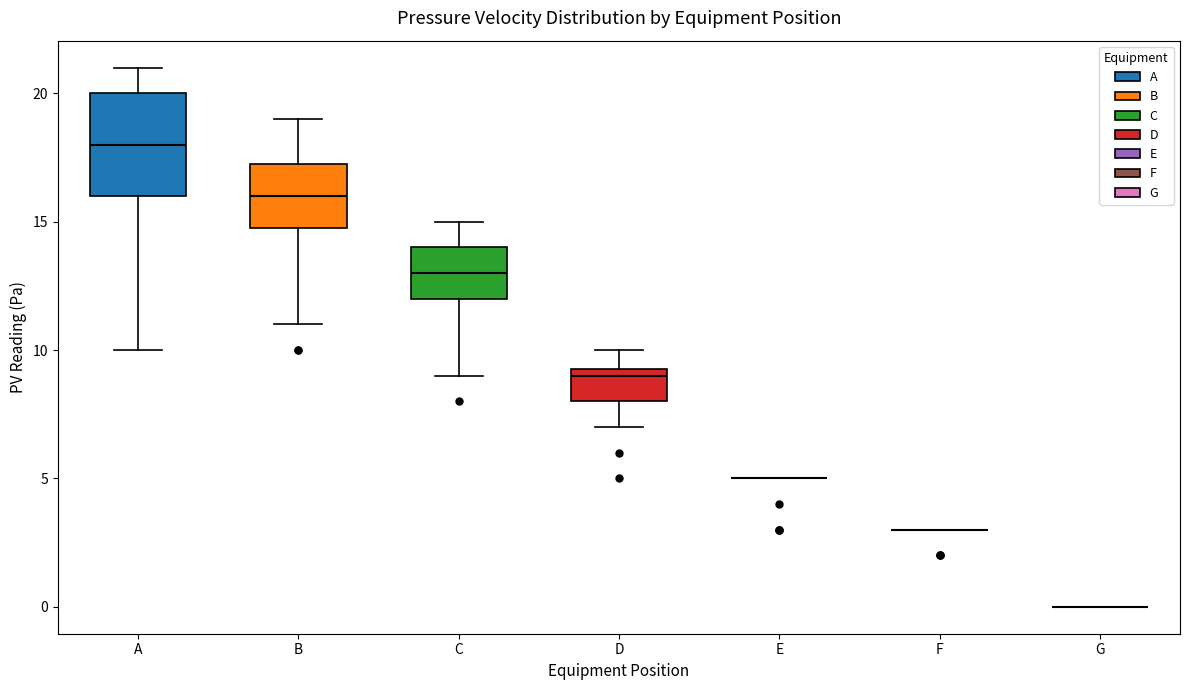

Reading left to right, read every box against the y-axis: the position of its median line, the range the box covers, and the ends of its whiskers. The values are not printed on the chart, so give them approximately, as read against the axis.

A: median 18.0, box 16.0 to 20.0, whiskers 10.0 to 21.0
B: median 16.0, box 15.0 to 17.5, whiskers 11.0 to 19.0
C: median 13.0, box 12.0 to 14.0, whiskers 9.0 to 15.0
D: median 9.0, box 8.0 to 9.5, whiskers 7.0 to 10.0
E: box collapsed to a line at 5.0, whiskers 5.0 to 5.0
F: box collapsed to a line at 3.0, whiskers 3.0 to 3.0
G: box collapsed to a line at 0.0, whiskers 0.0 to 0.0